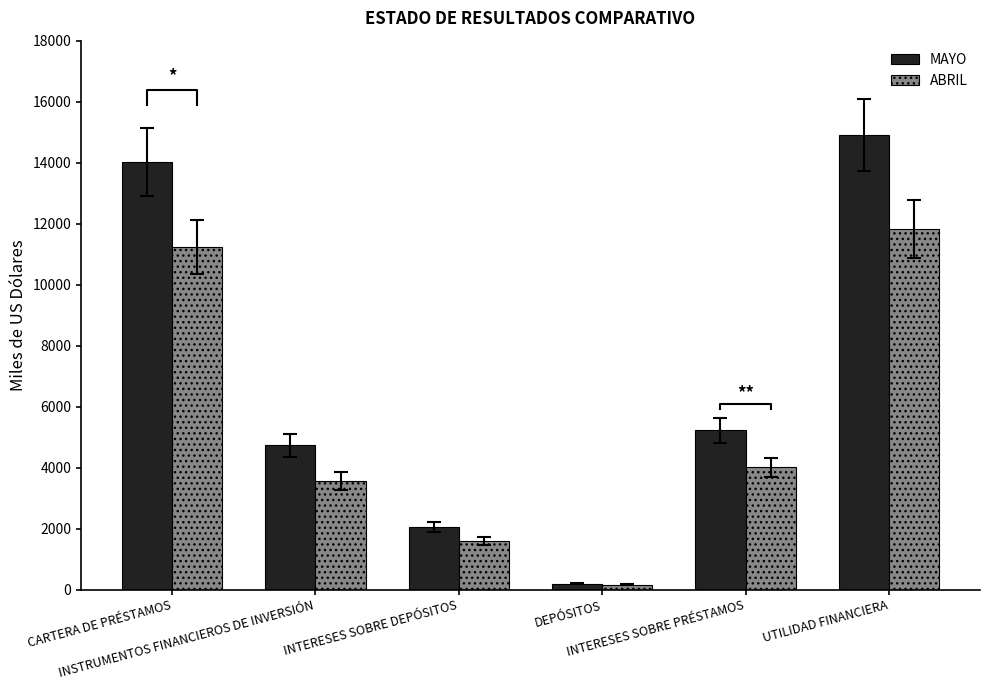

What is the difference between the maximum and minimum values in the ABRIL series?

11679.0